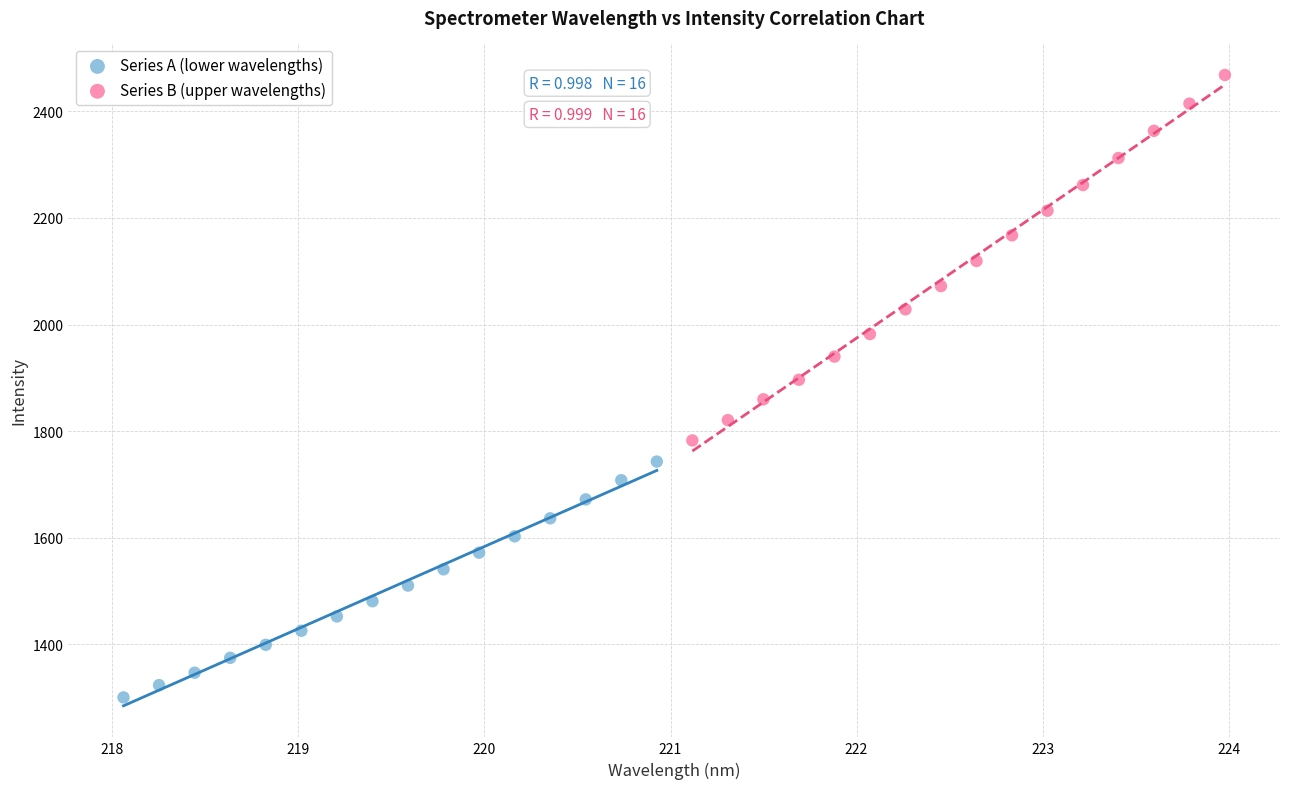

Which series has the largest Y range (max minus min)?

Series B (upper wavelengths)